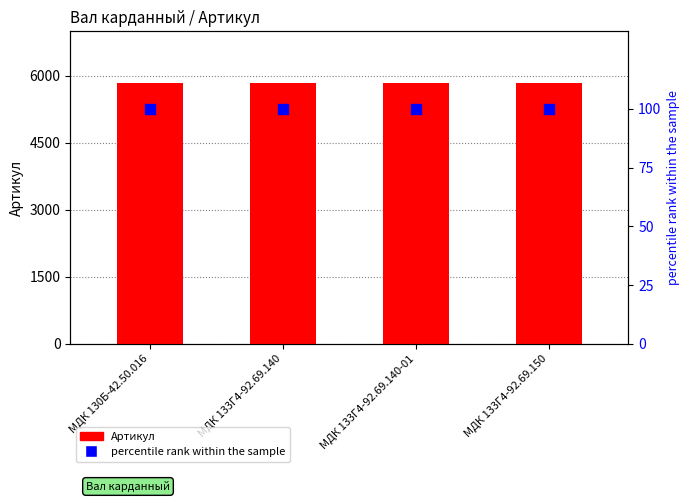

Which series reaches the maximum Y coordinate?

Артикул